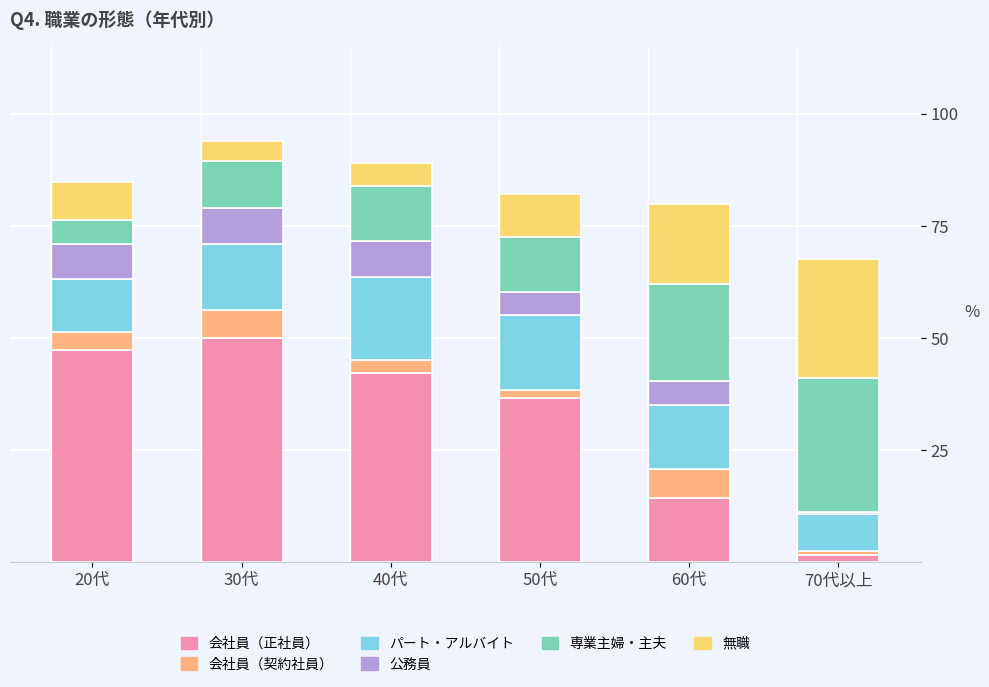

How many categories are shown in the chart?

6